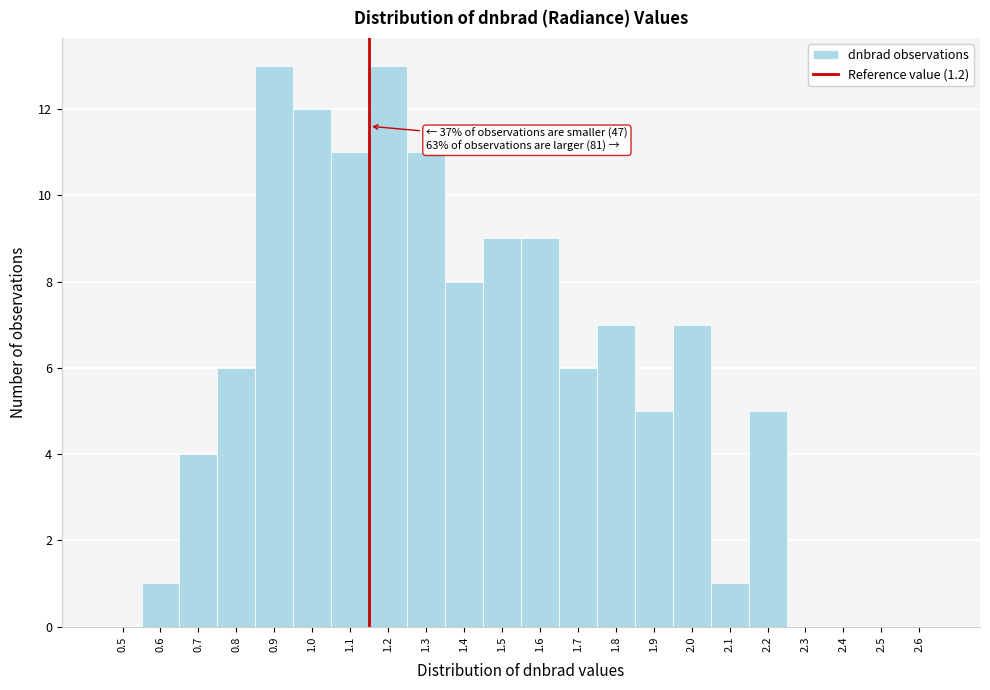

Reading left to right, transcribe all the data shown in this chart.

0.5=0	0.6=1	0.7=4	0.8=6	0.9=13	1.0=12	1.1=11	1.2=13	1.3=11	1.4=8	1.5=9	1.6=9	1.7=6	1.8=7	1.9=5	2.0=7	2.1=1	2.2=5	2.3=0	2.4=0	2.5=0	2.6=0